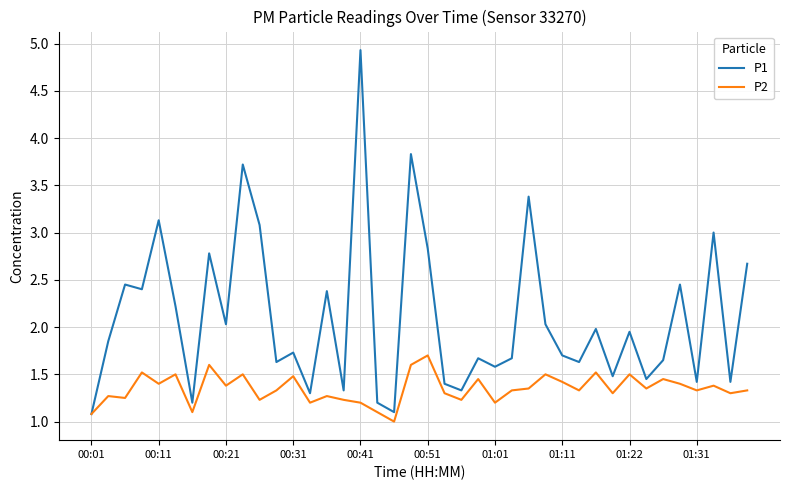

What is the lowest value of the P2 series?

1.0